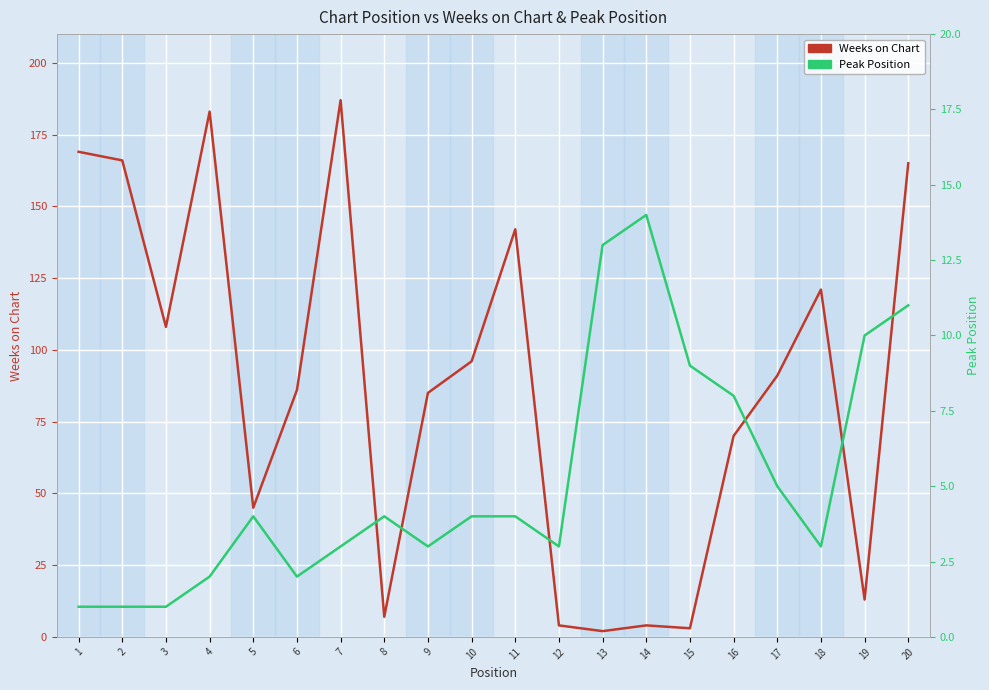

What is the total value across all series at 15?

12